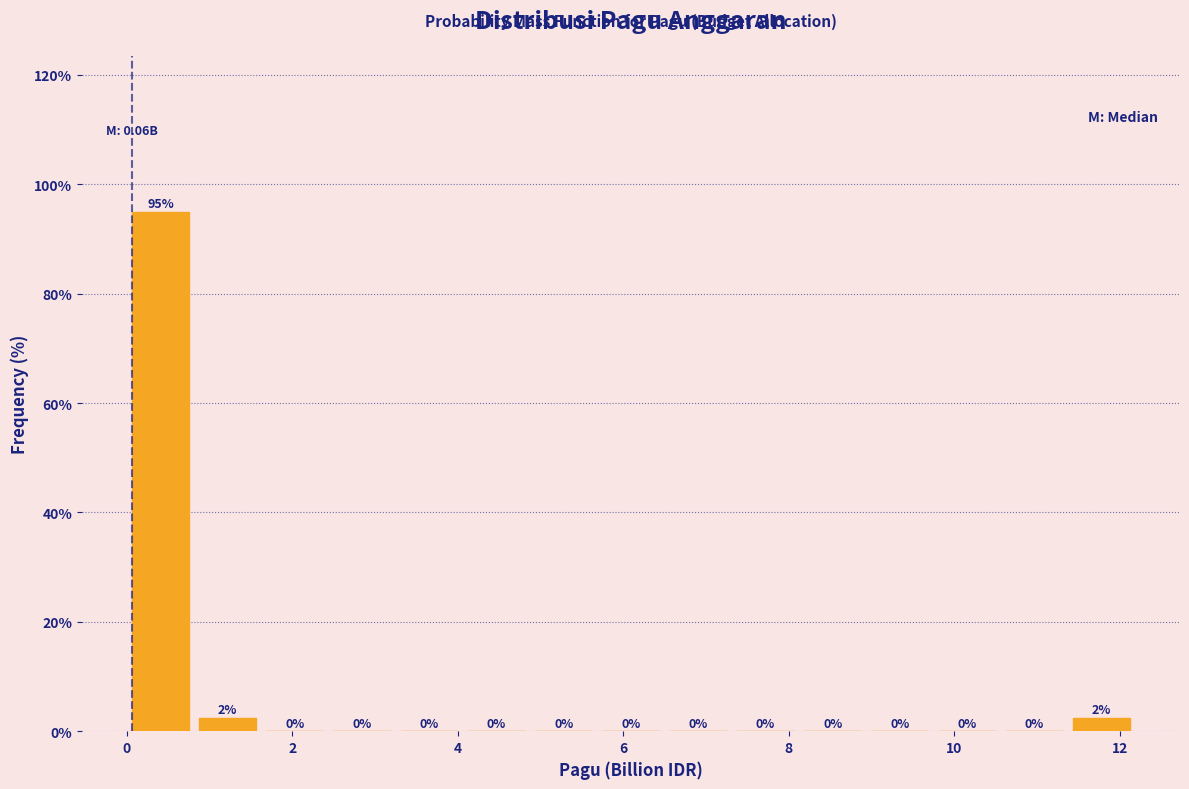

Which range on the x-axis has the tallest bar?

0.0 to 0.8